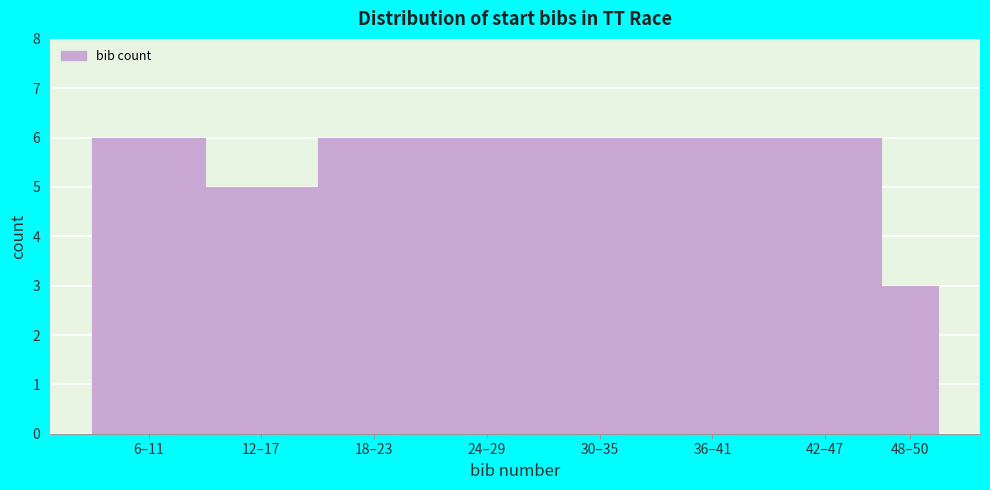

Reading left to right, list all the values displayed in this chart.

6	5	6	6	6	6	6	3